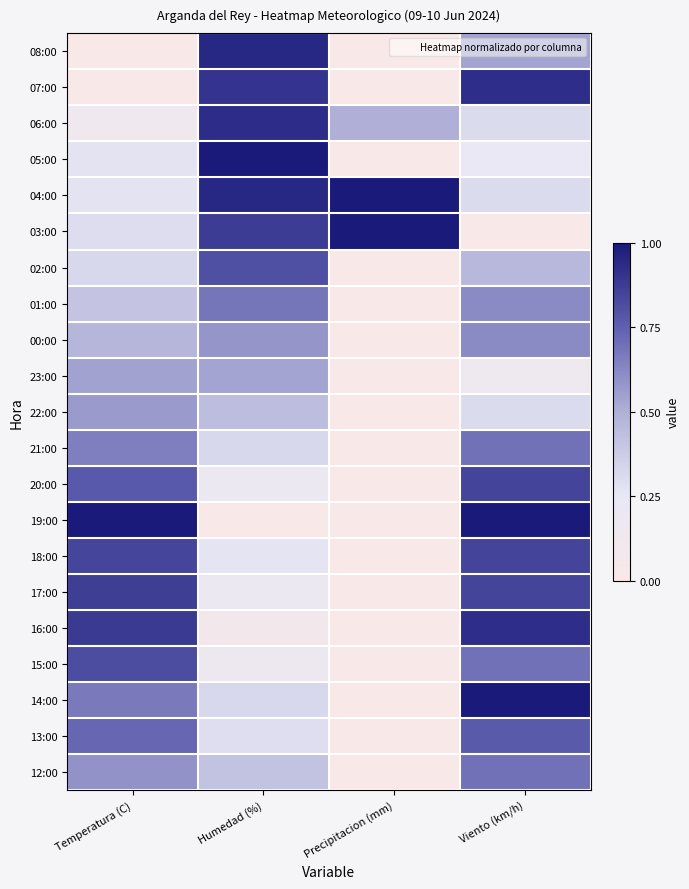

What is the total value across all series at Precipitacion (mm)?

2.5